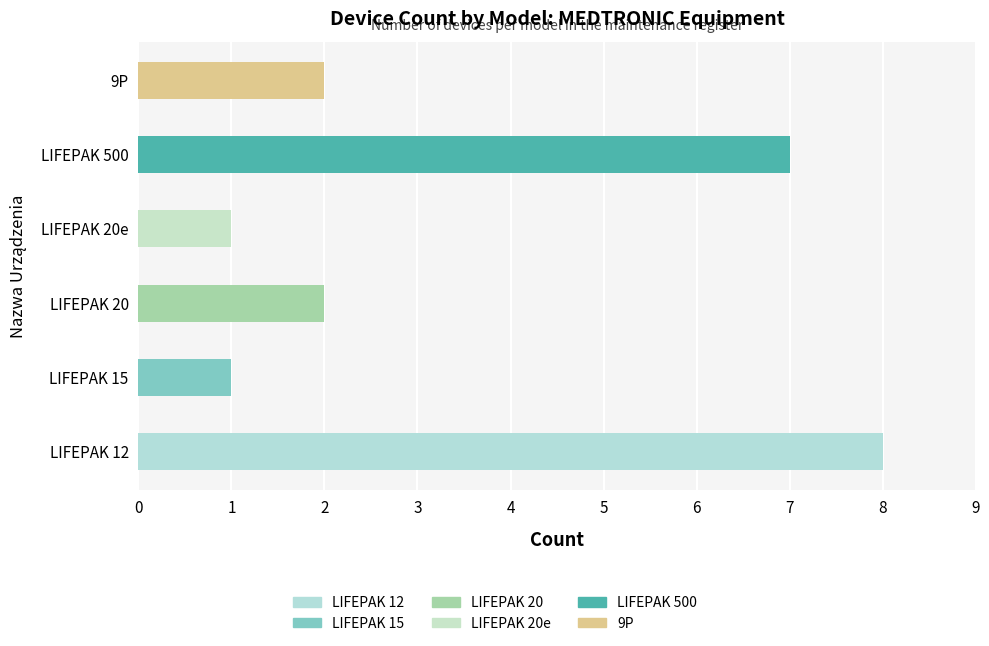

Which has a higher value, LIFEPAK 12 or LIFEPAK 20?

LIFEPAK 12